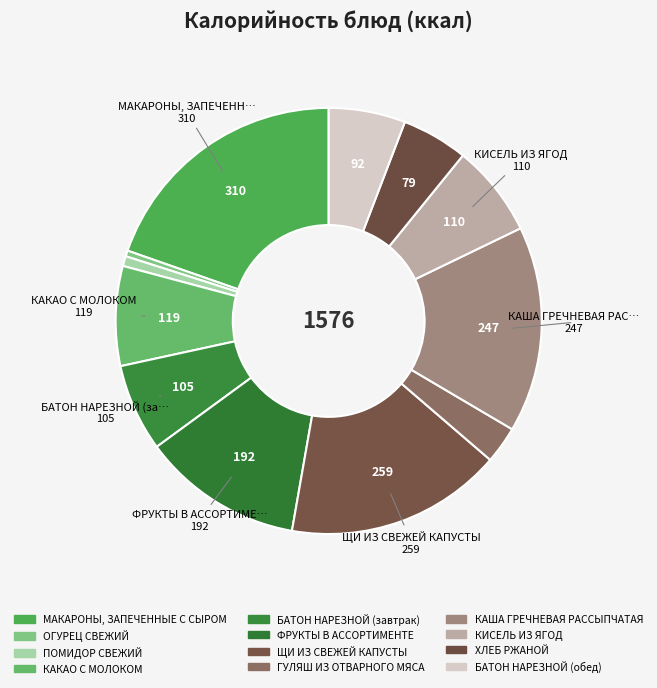

To the nearest percent, what is the difference between the largest and smallest slice percentages?

19%